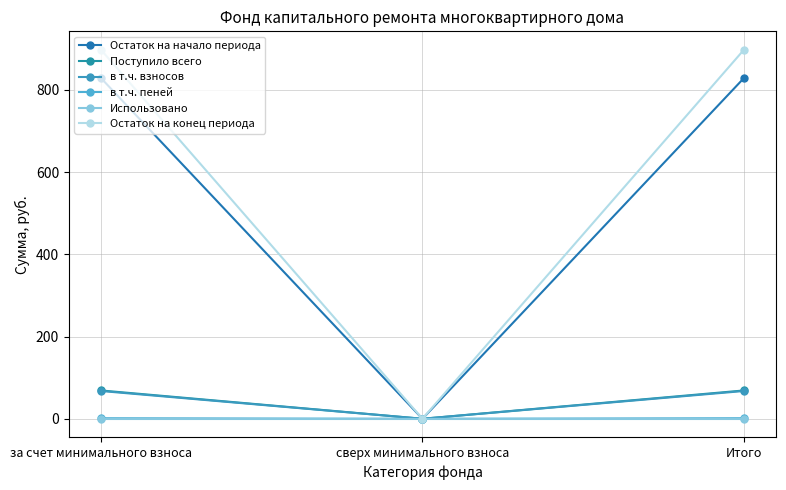

Is this an area chart (filled region under the line)?

No